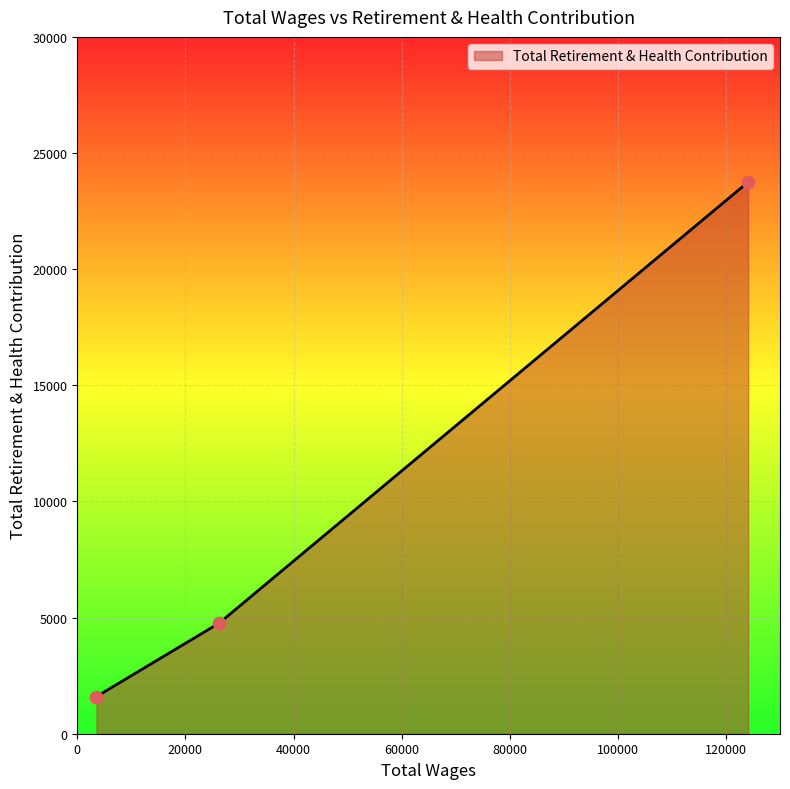

What is the minimum value shown in the chart?

1600